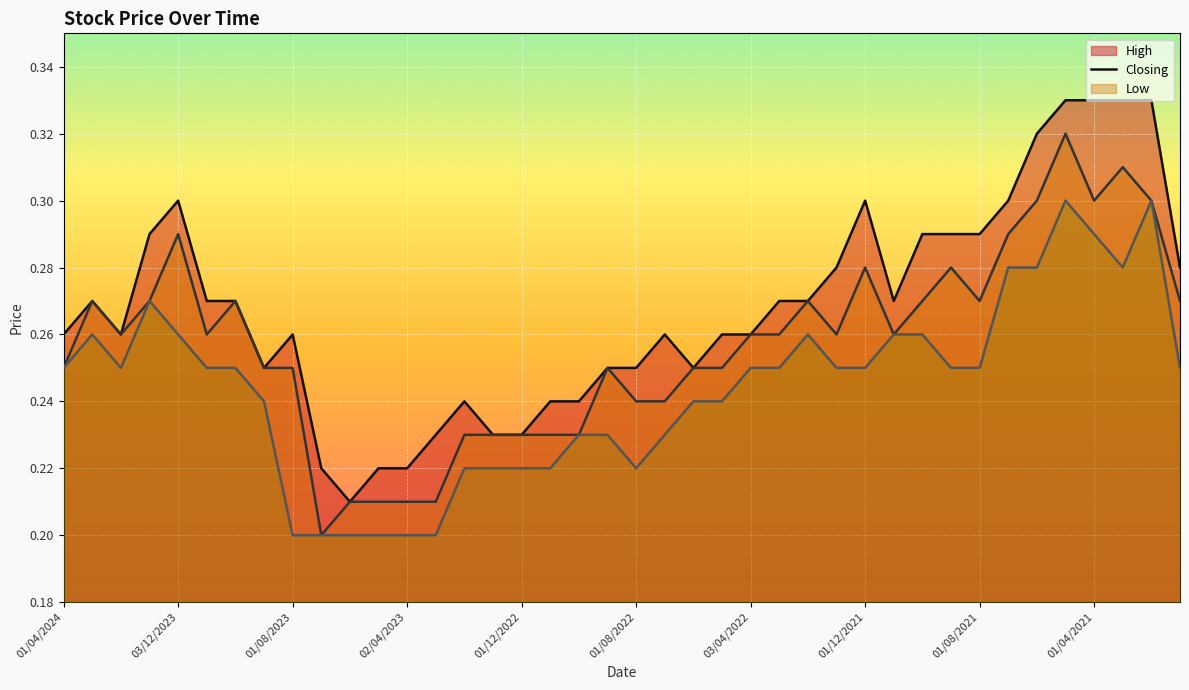

Between 03/09/2023 and 02/10/2022, which is larger?

03/09/2023